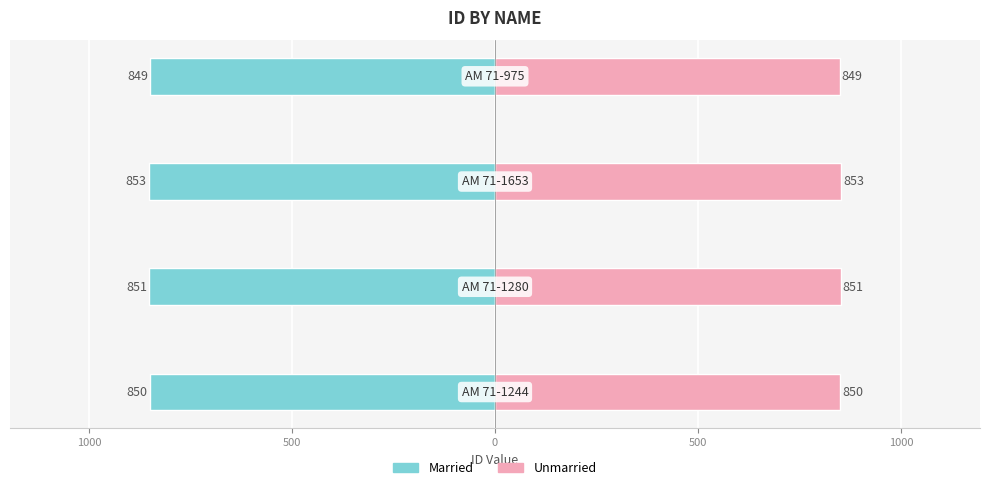

What is the difference between the maximum and minimum values in the Married series?

4